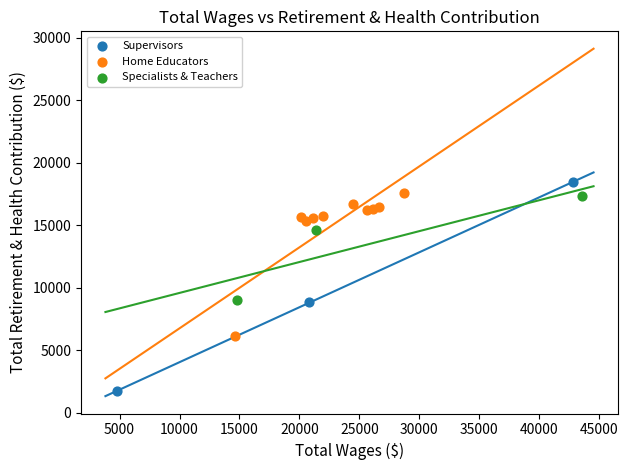

Which series has the largest Y range (max minus min)?

Supervisors